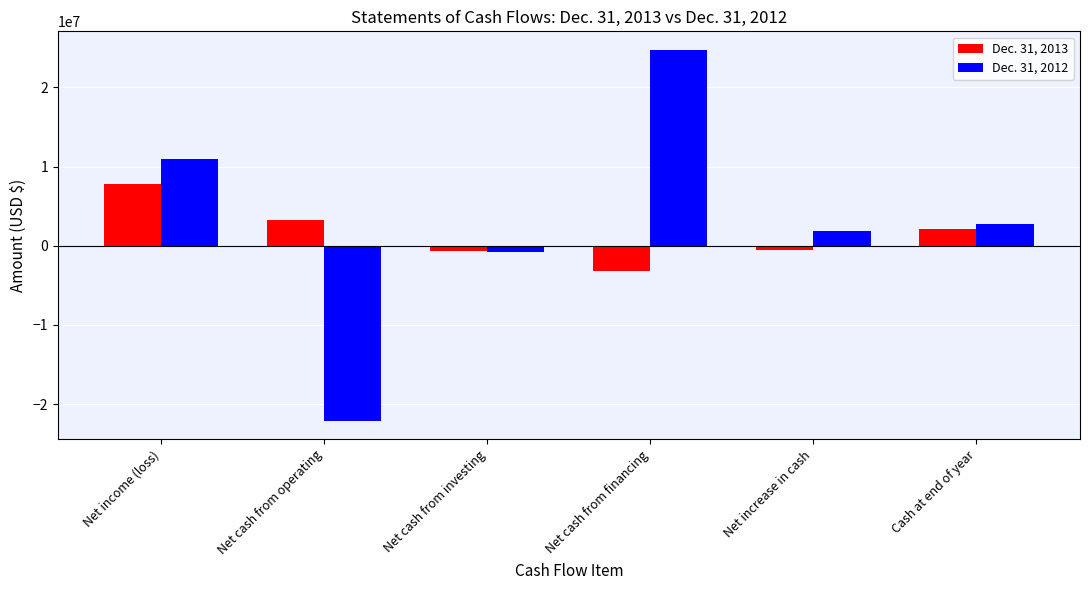

What is the lowest value of the Dec. 31, 2013 series?

-3174243